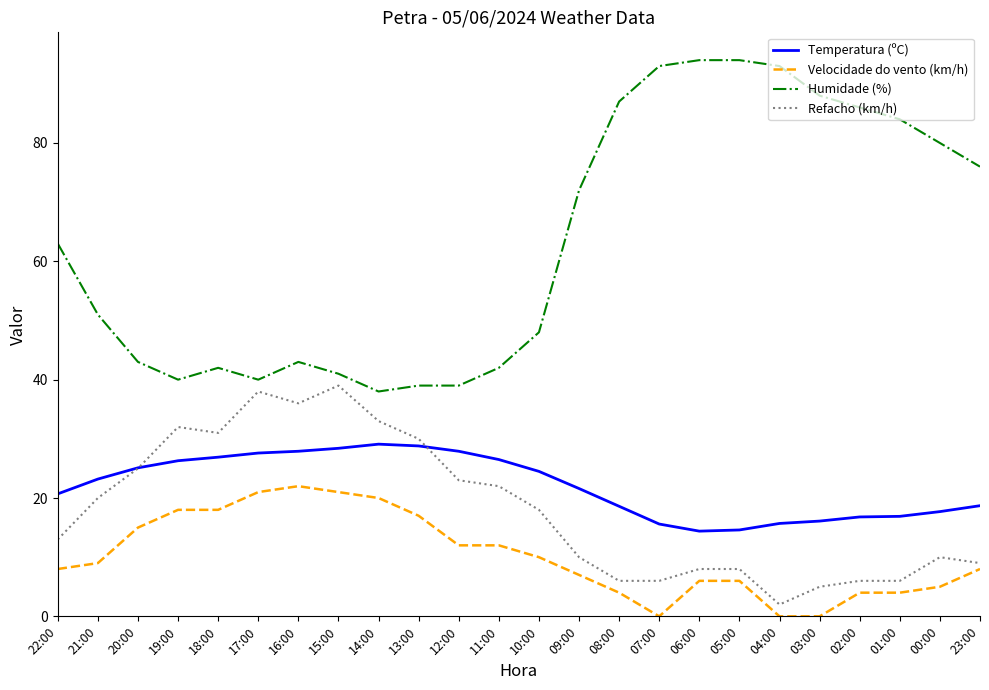

True or false: Temperatura (ºC) has a value of 26.9 at 18:00.

True